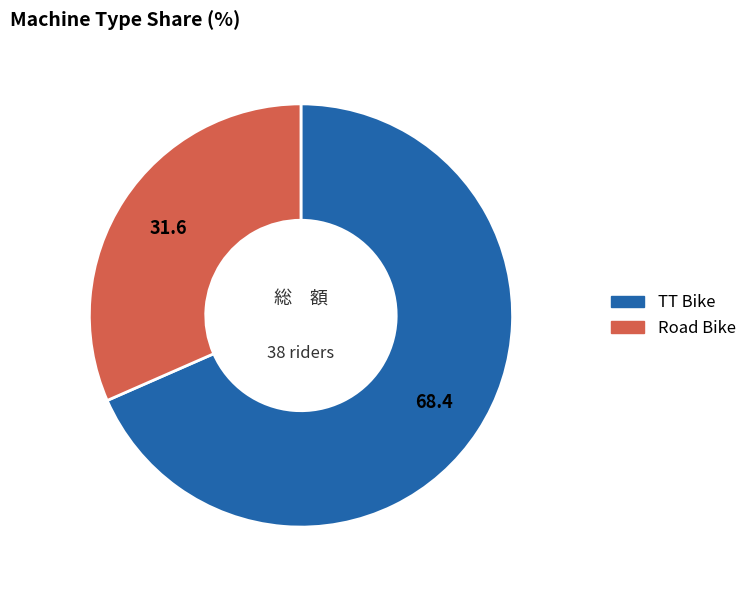

True or false: TT Bike accounts for 56% of the total.

False